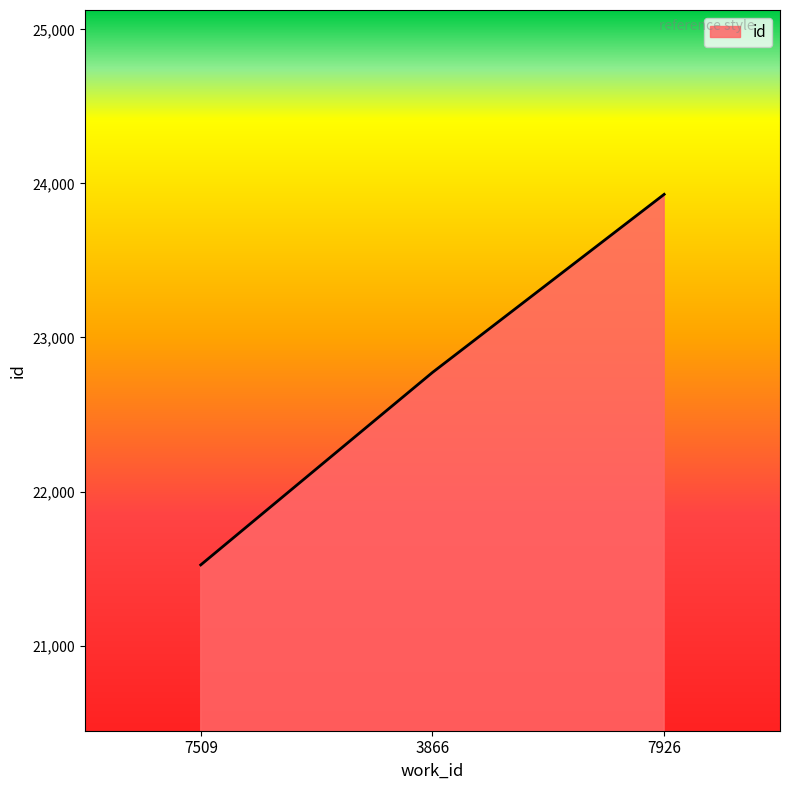

What is the smallest value displayed?

21524